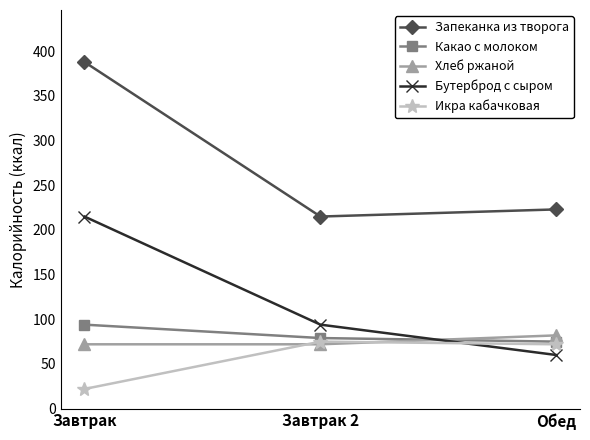

What is the highest value of the Хлеб ржаной series?

82